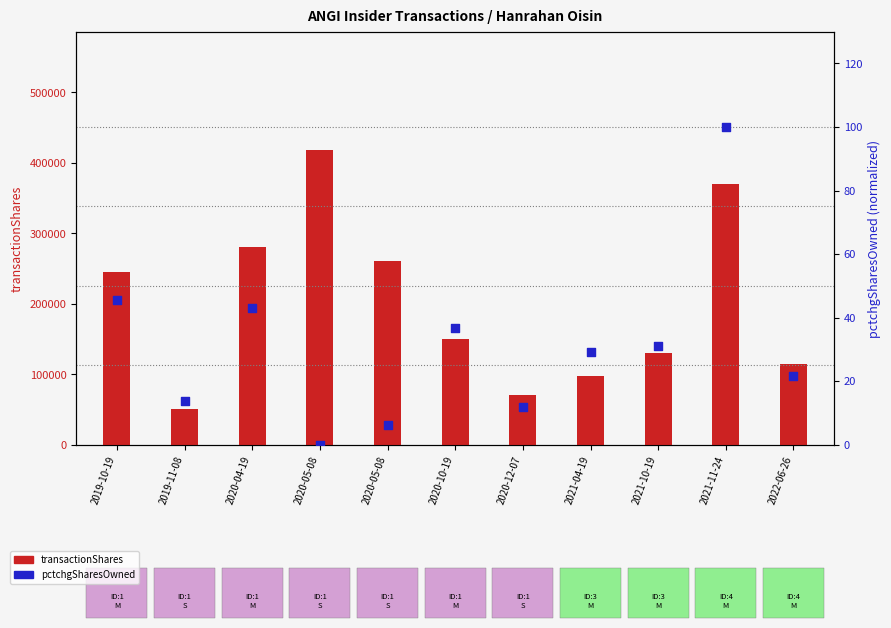

Which series has the largest Y range (max minus min)?

transactionShares